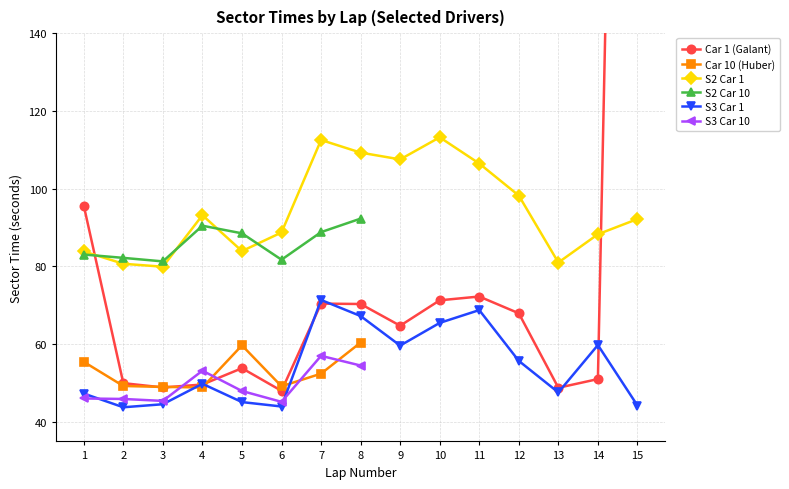

How many intersections are there between S2 Car 1 and Car 1 (Galant)?

2